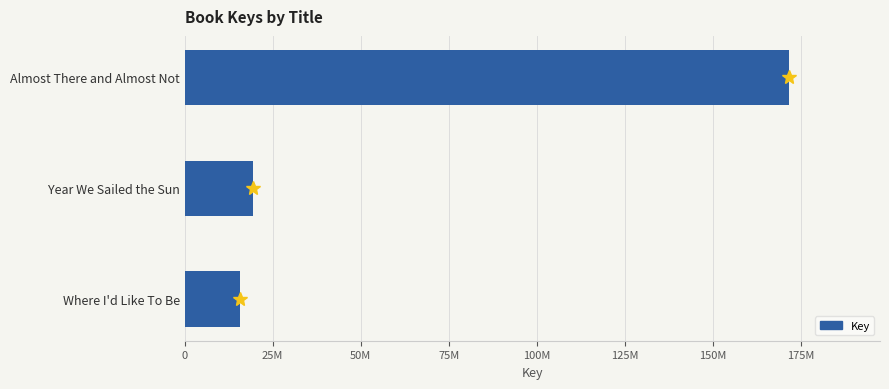

What is the difference between the maximum and minimum values?

155859057